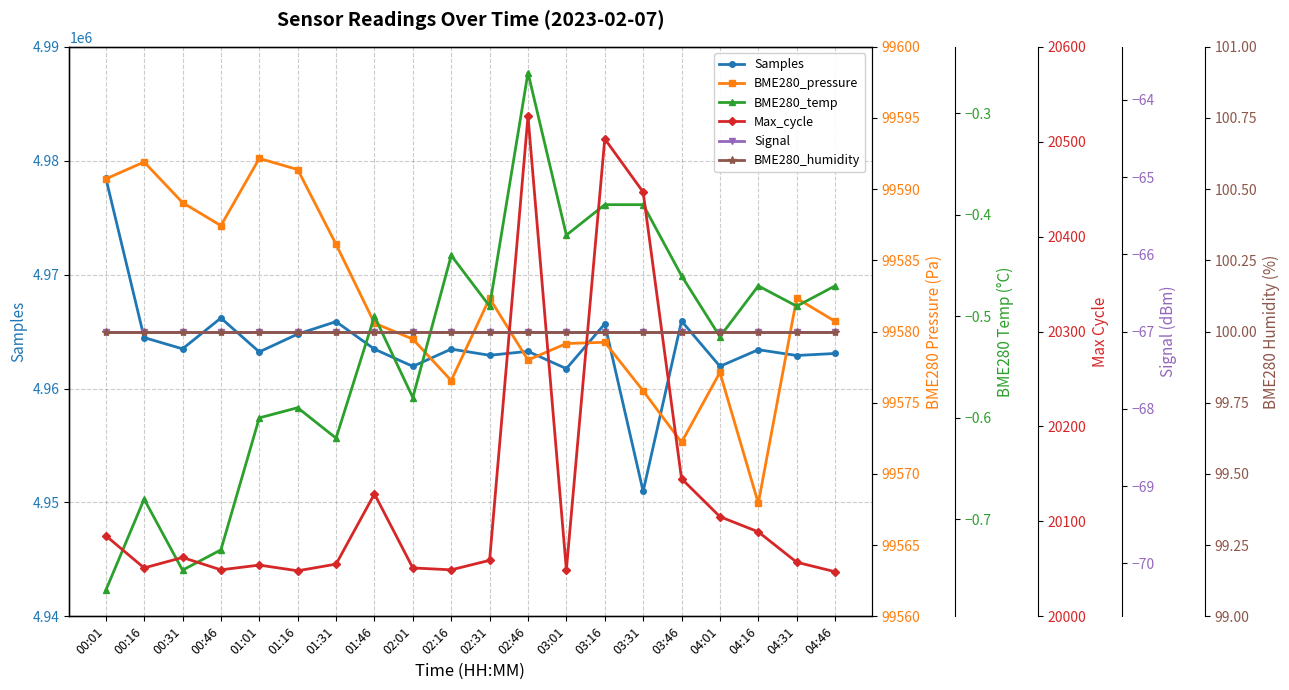

Does the chart have visible grid lines?

Yes